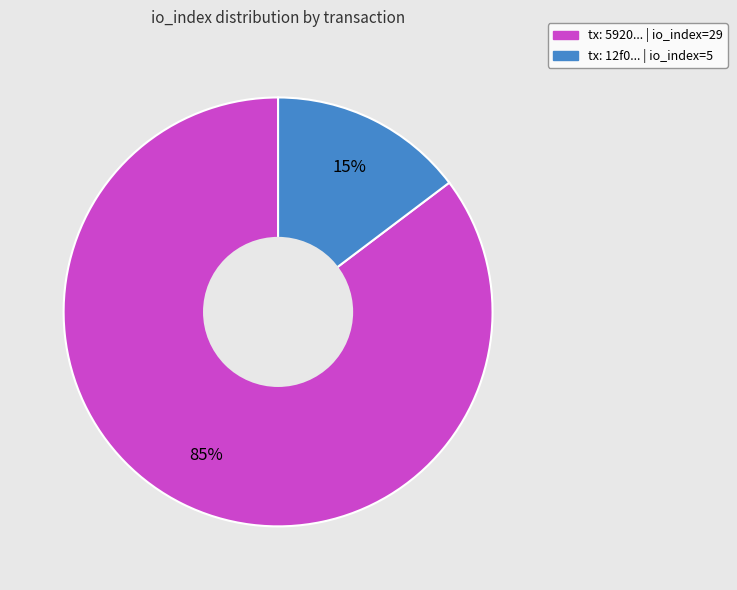

Does any single category account for the majority?

Yes